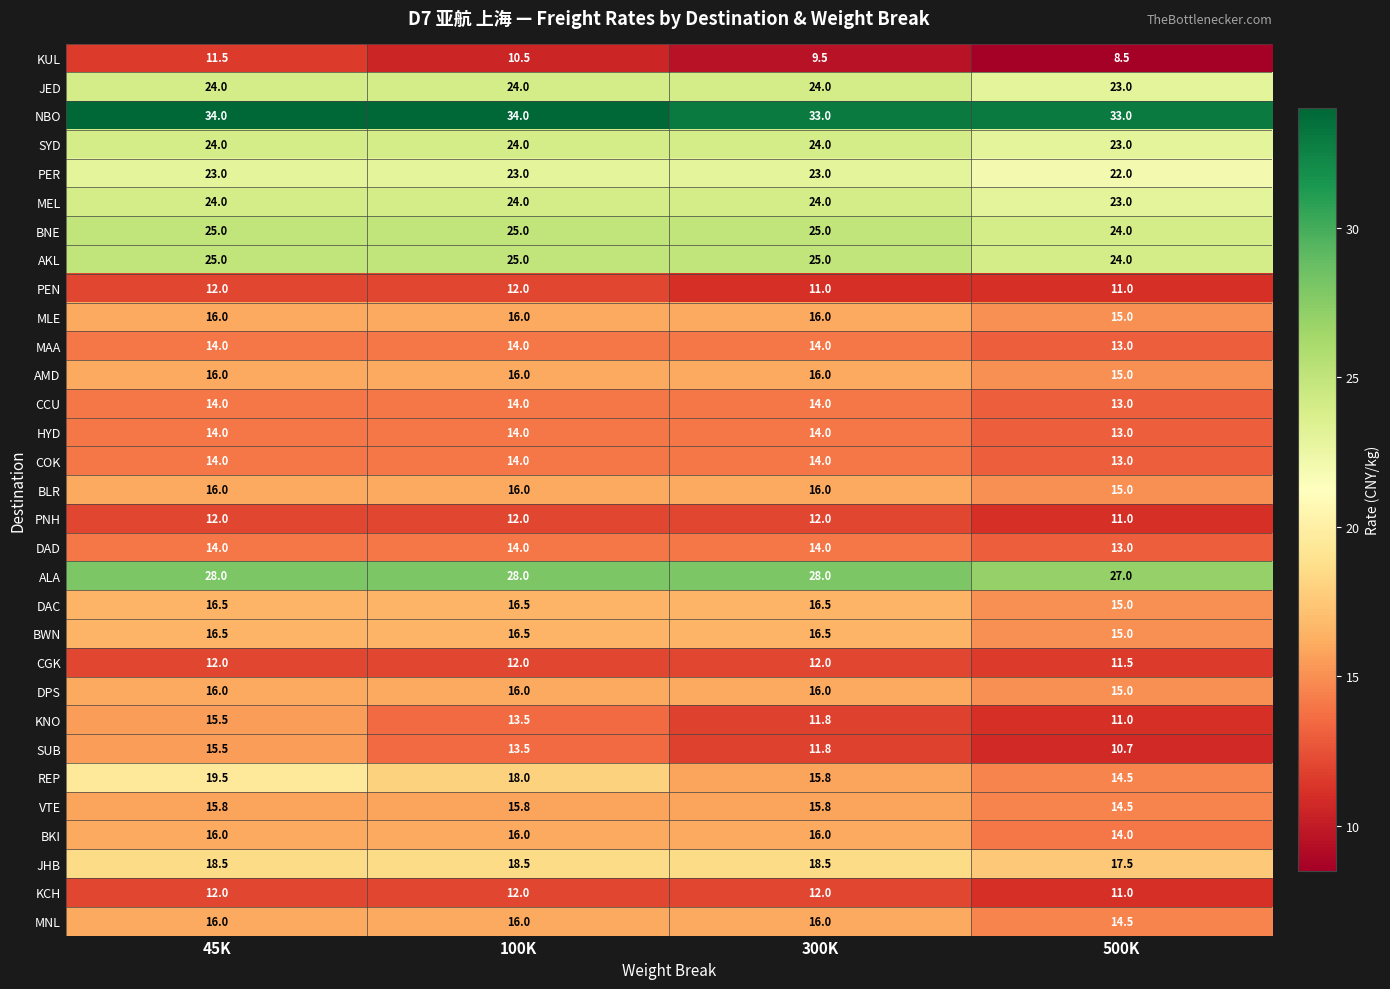

Which series has the largest total across all categories?

NBO